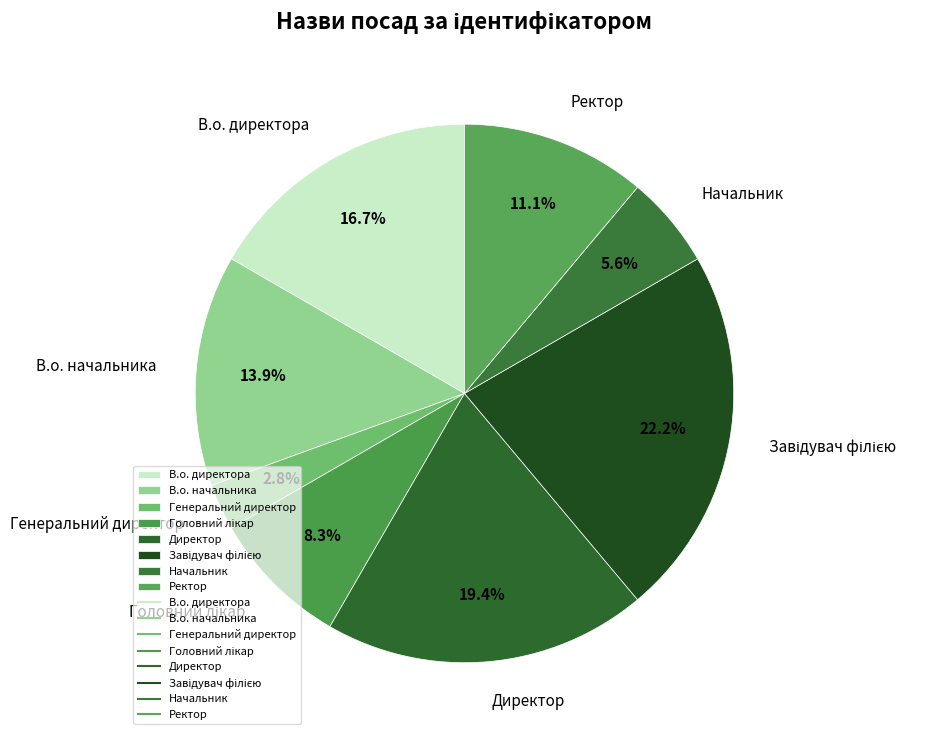

Is it true that В.о. директора is 6% of the pie?

False